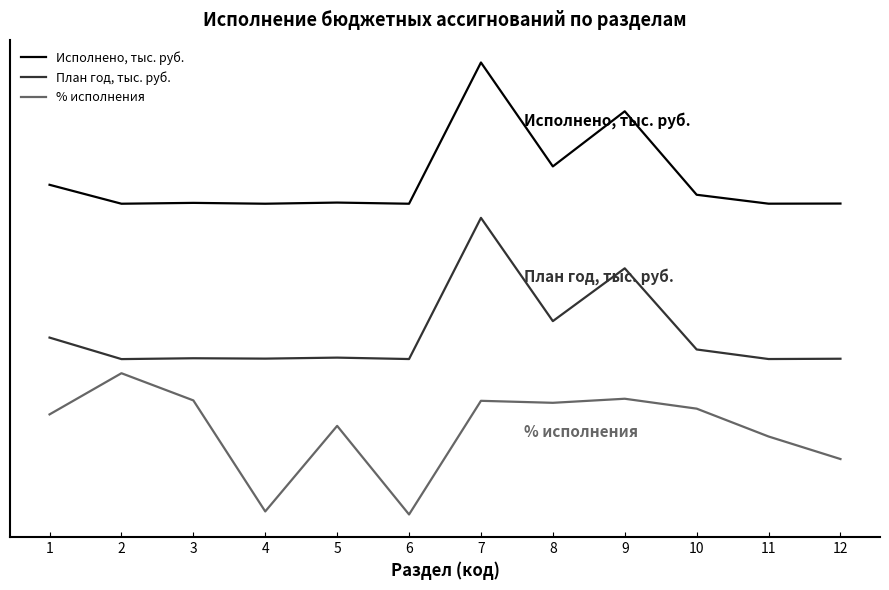

Does the chart display data point markers on the line(s)?

No